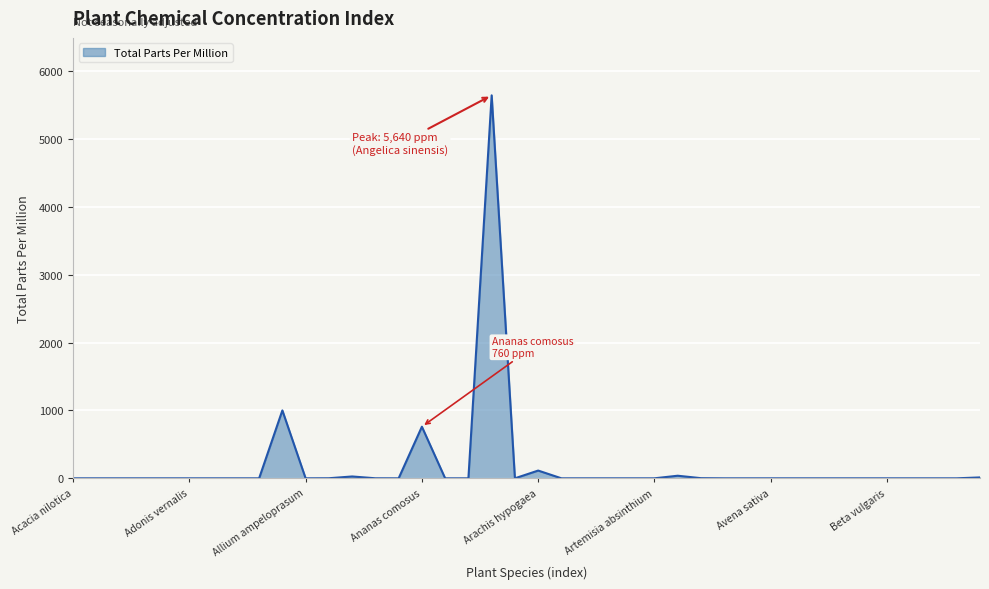

What is the maximum value shown in the chart?

5640.0